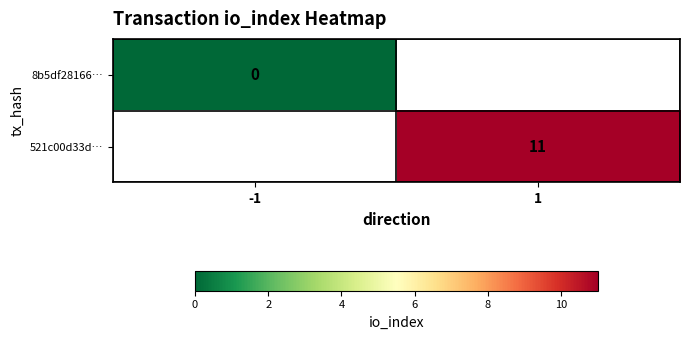

The 521c00d33d… series shows 5.4 at 1. True or false?

False